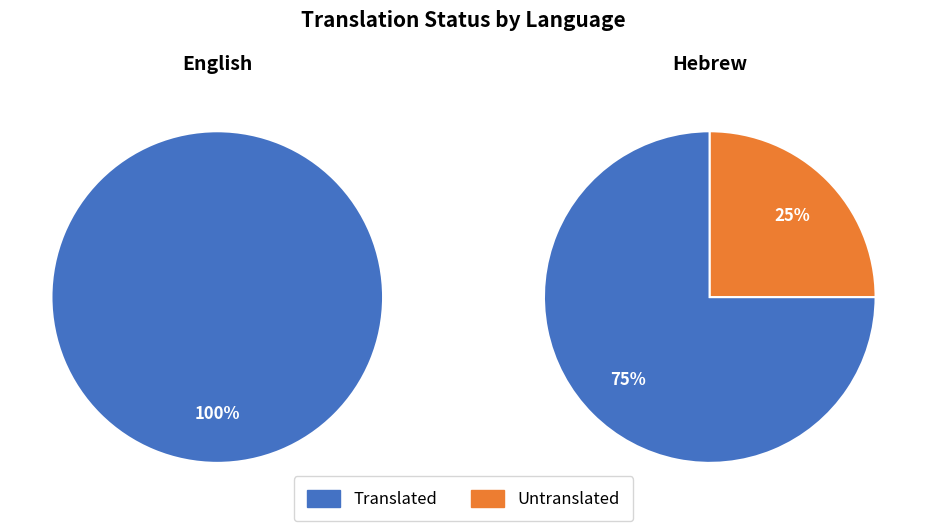

How many slices are in this pie chart?

2